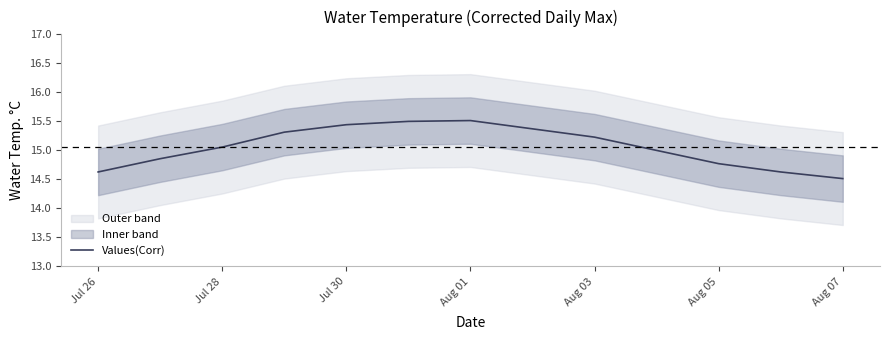

The Values(Corr) series shows 7.5 at Aug 03. True or false?

False